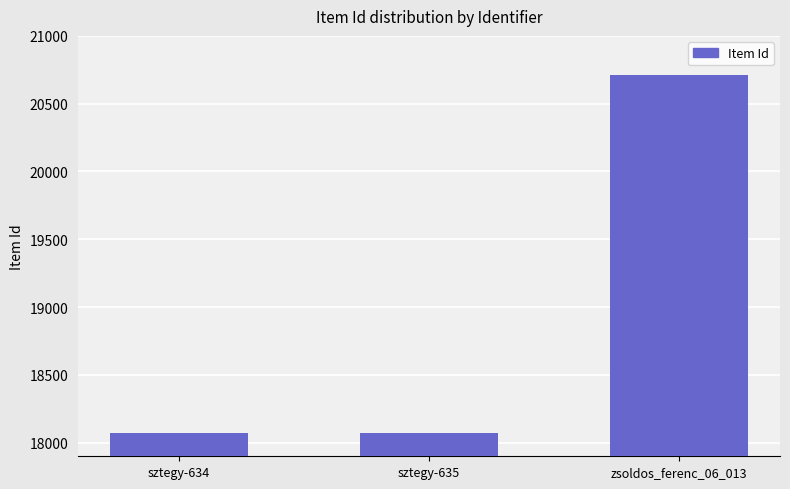

What is the change in value from sztegy-634 to zsoldos_ferenc_06_013?

+2640